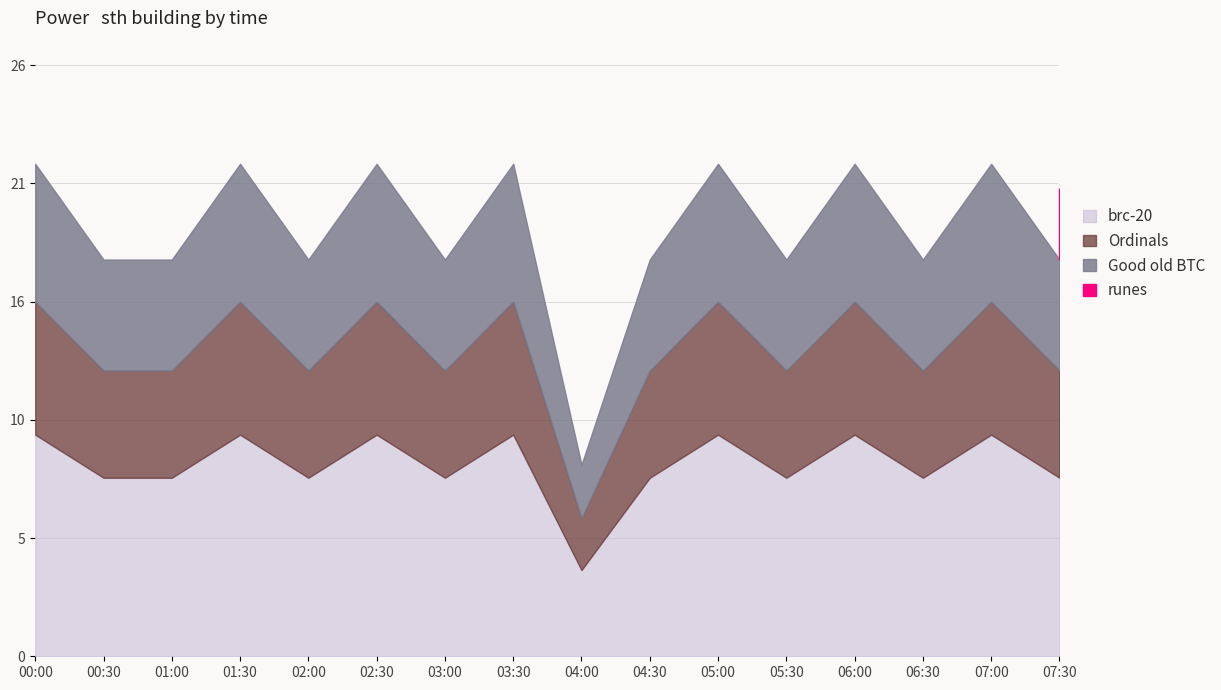

How many categories are shown in the chart?

16